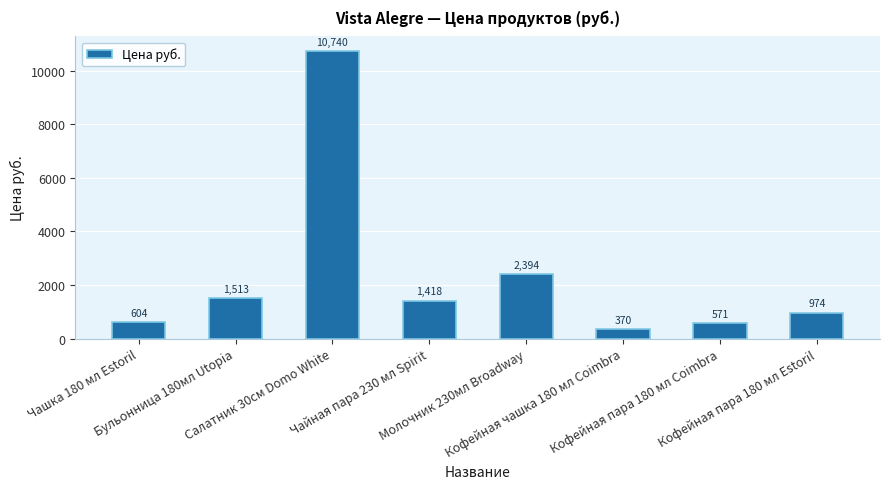

Reading left to right, what are all the values shown in this chart?

604	1513	10740	1418	2394	370	571	974